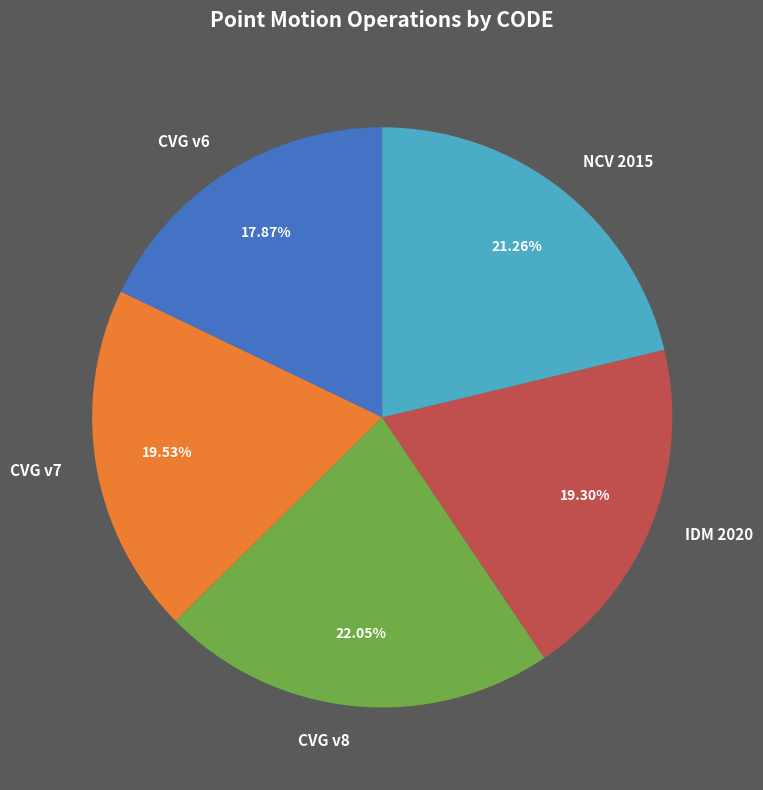

Is the sum of NCV 2015 and IDM 2020 greater than half?

No